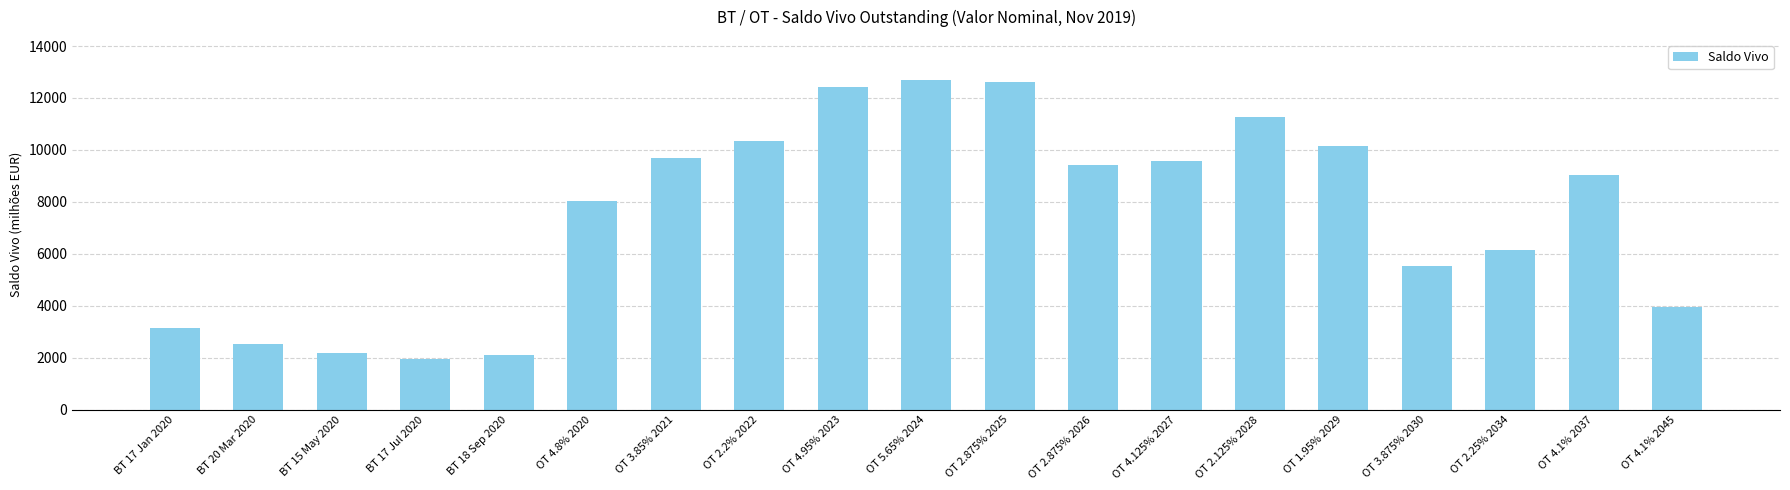

Approximately how many times larger is the value at OT 4.95% 2023 compared to OT 1.95% 2029?

1.2